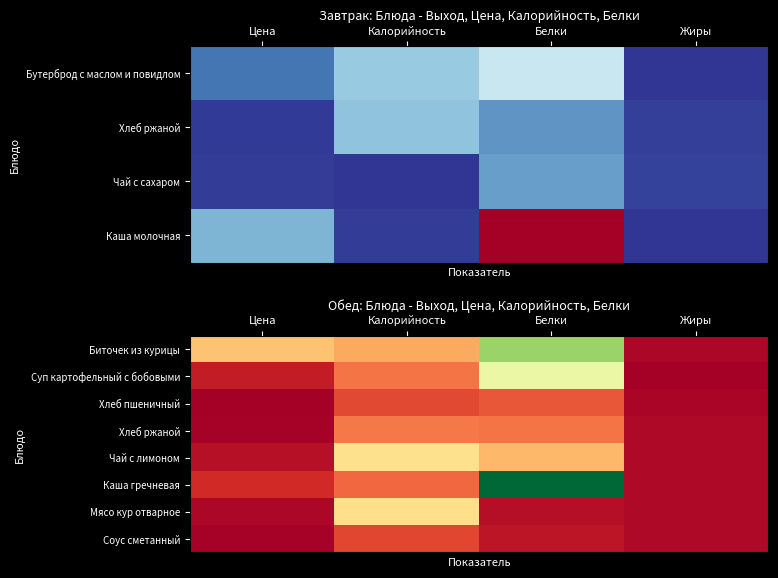

The Биточек из курицы series shows 73 at Калорийность. True or false?

True